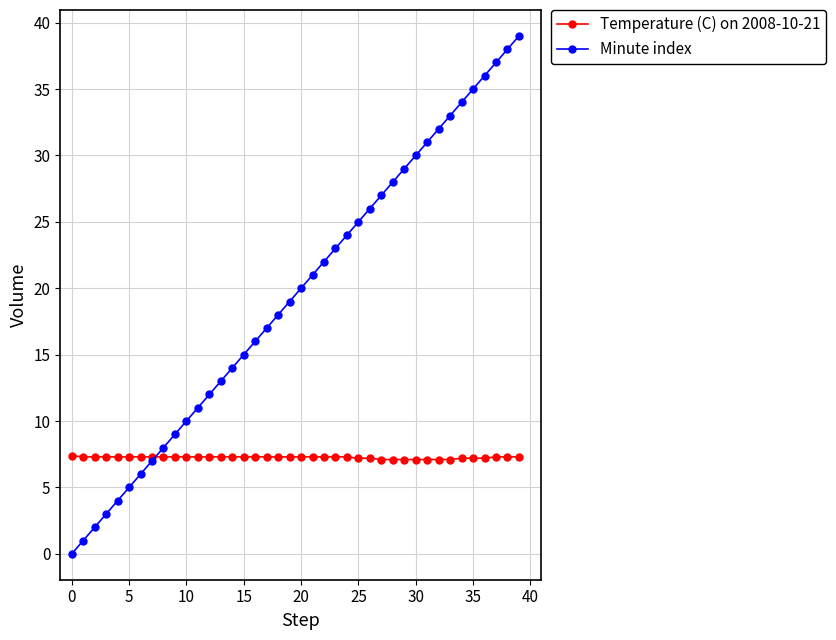

Which series has the largest total across all categories?

Minute index